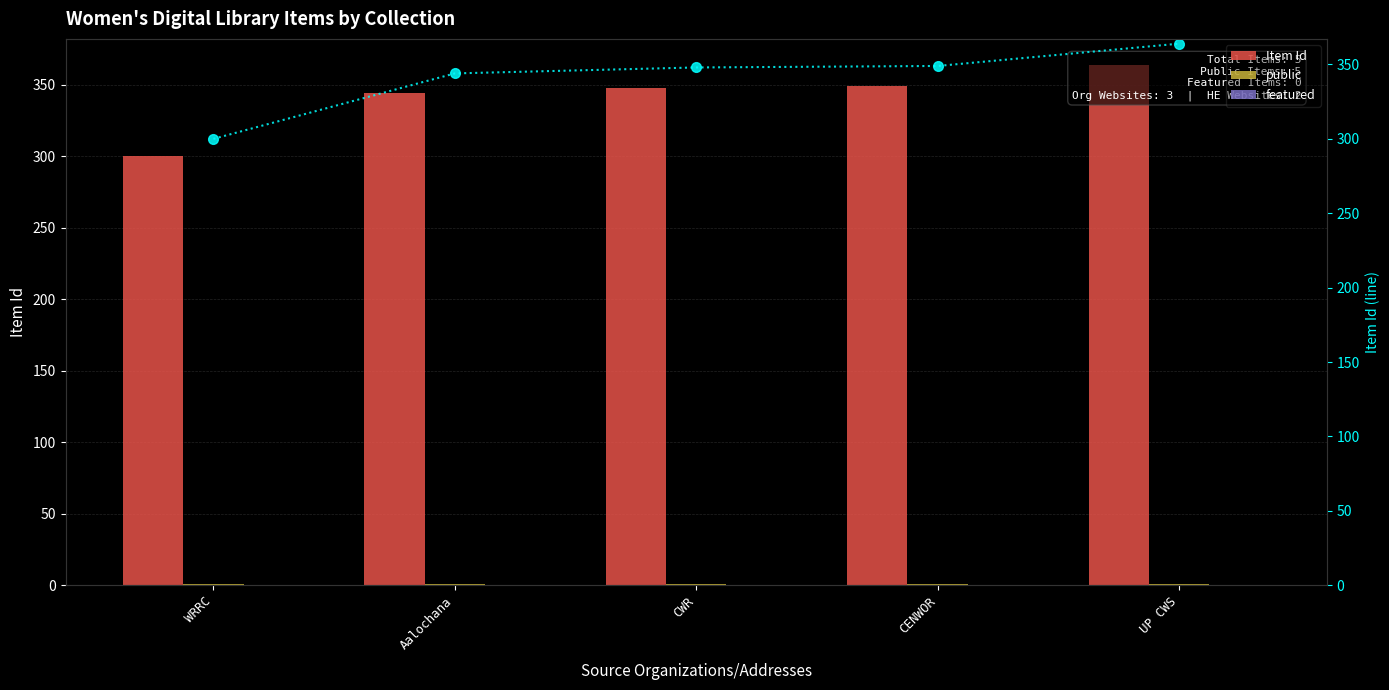

Are the bars grouped side by side (vs. stacked)?

Yes